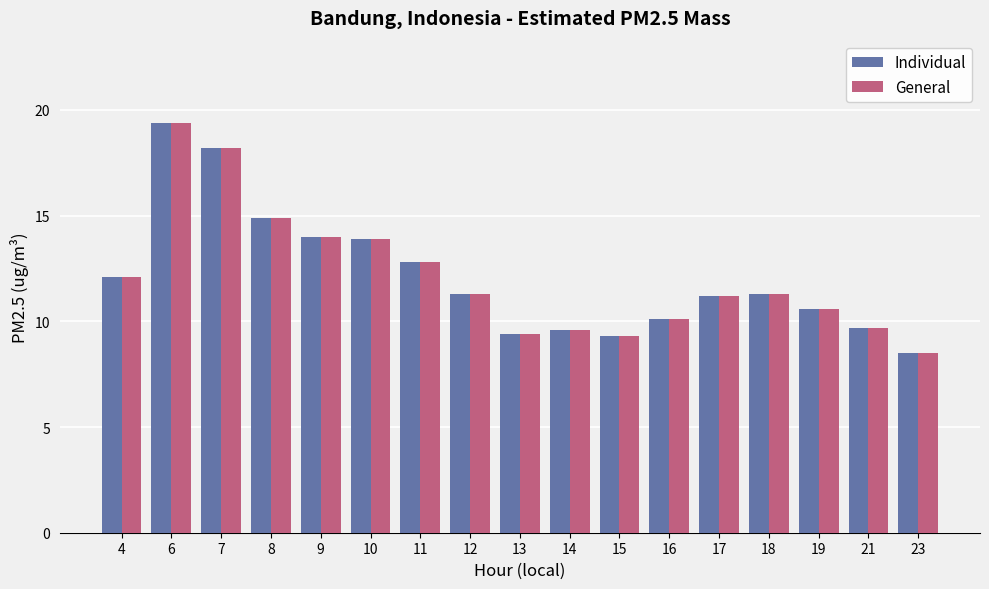

What is the value of the General bar at the 7th from the left?

12.8